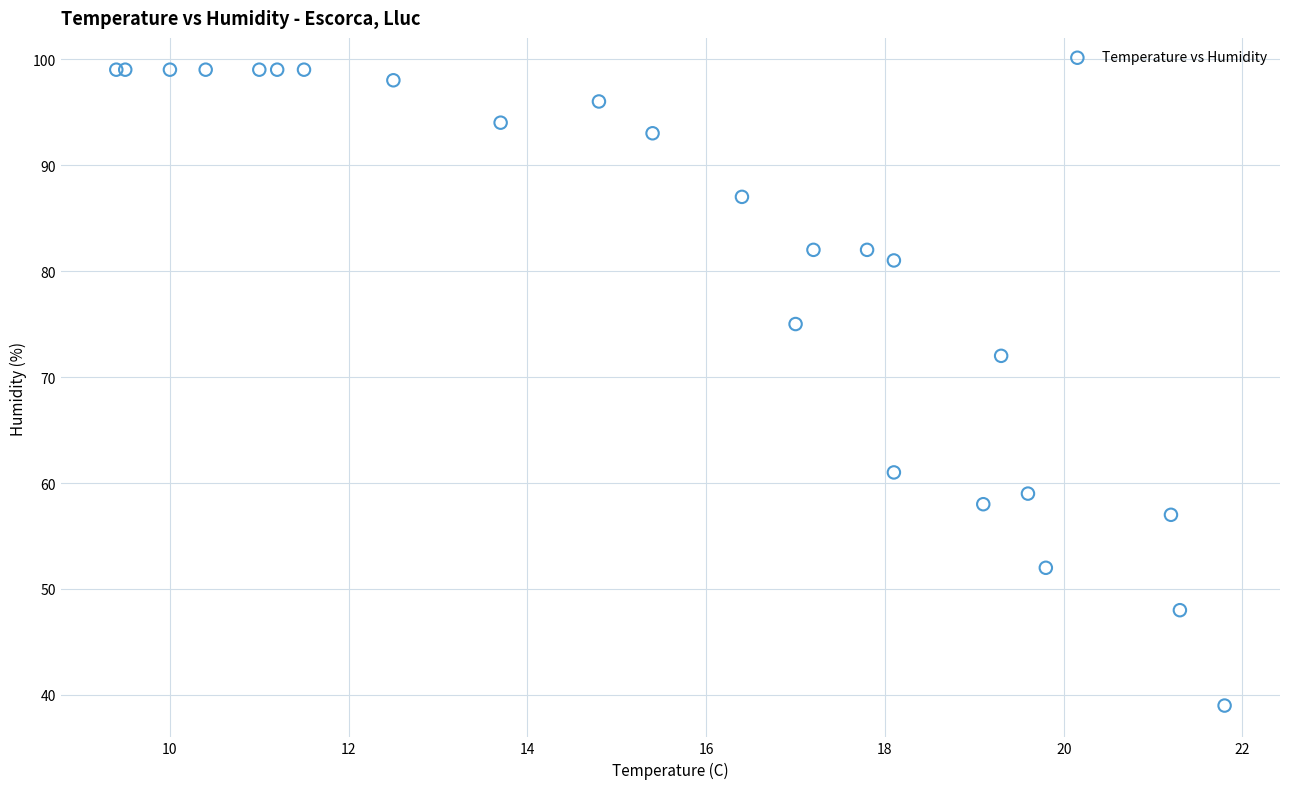

What Y value in the scatter plot is closest to 69?

72